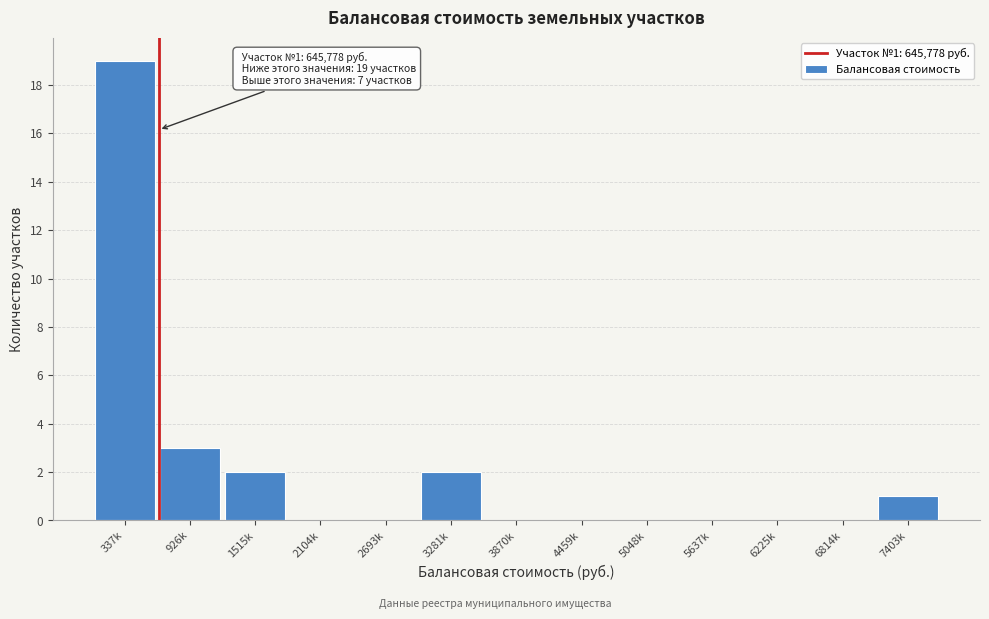

Reading left to right, what are all the values shown in this chart?

337k=19	926k=3	1515k=2	2104k=0	2693k=0	3281k=2	3870k=0	4459k=0	5048k=0	5637k=0	6225k=0	6814k=0	7403k=1